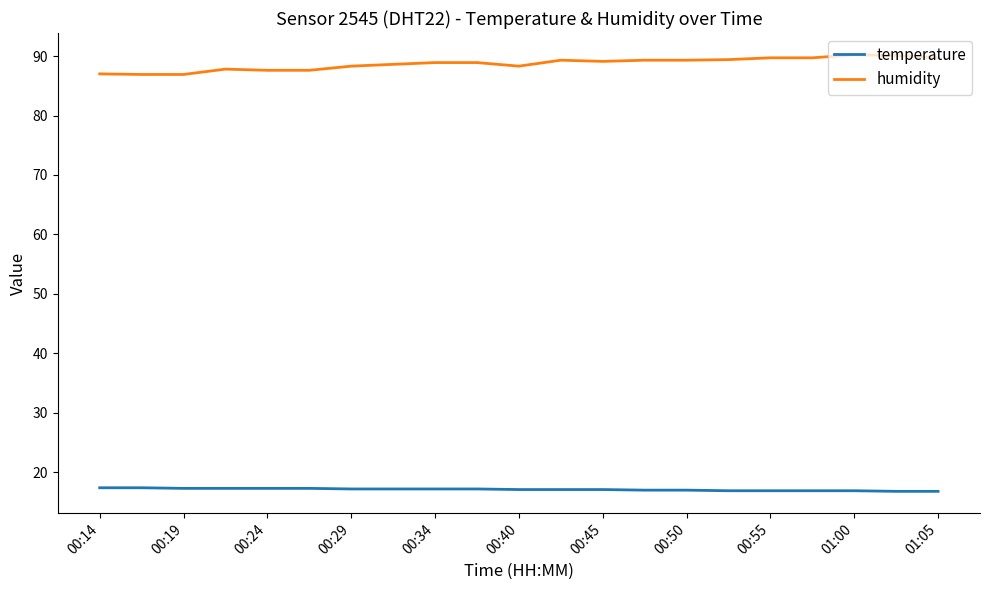

Which series has the largest total across all categories?

humidity